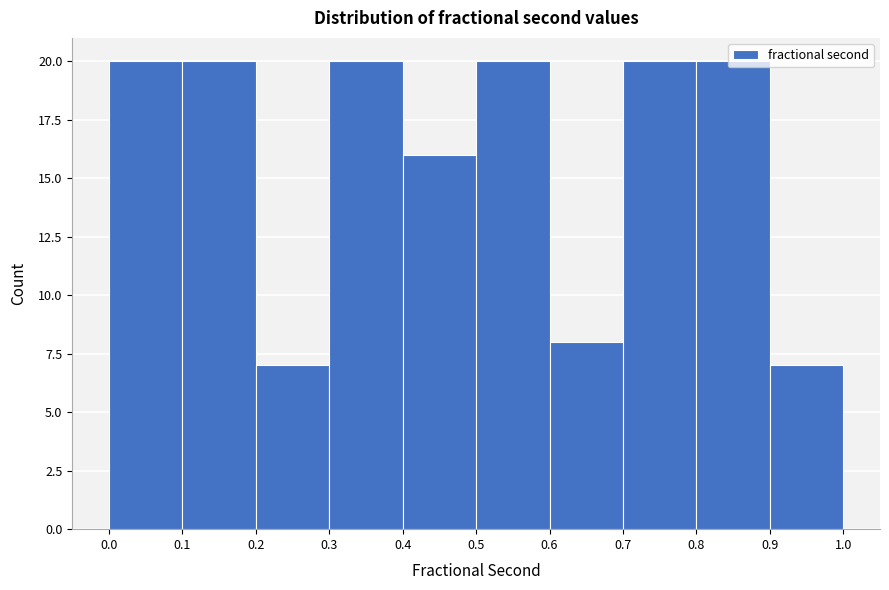

Reading left to right, transcribe this chart: for each bar, give the range it covers on the x-axis and its height. The values are not printed on the chart, so give them approximately, as read against the axis.

0.0 to 0.1: 20
0.1 to 0.2: 20
0.2 to 0.3: 7
0.3 to 0.4: 20
0.4 to 0.5: 16
0.5 to 0.6: 20
0.6 to 0.7: 8
0.7 to 0.8: 20
0.8 to 0.9: 20
0.9 to 1.0: 7